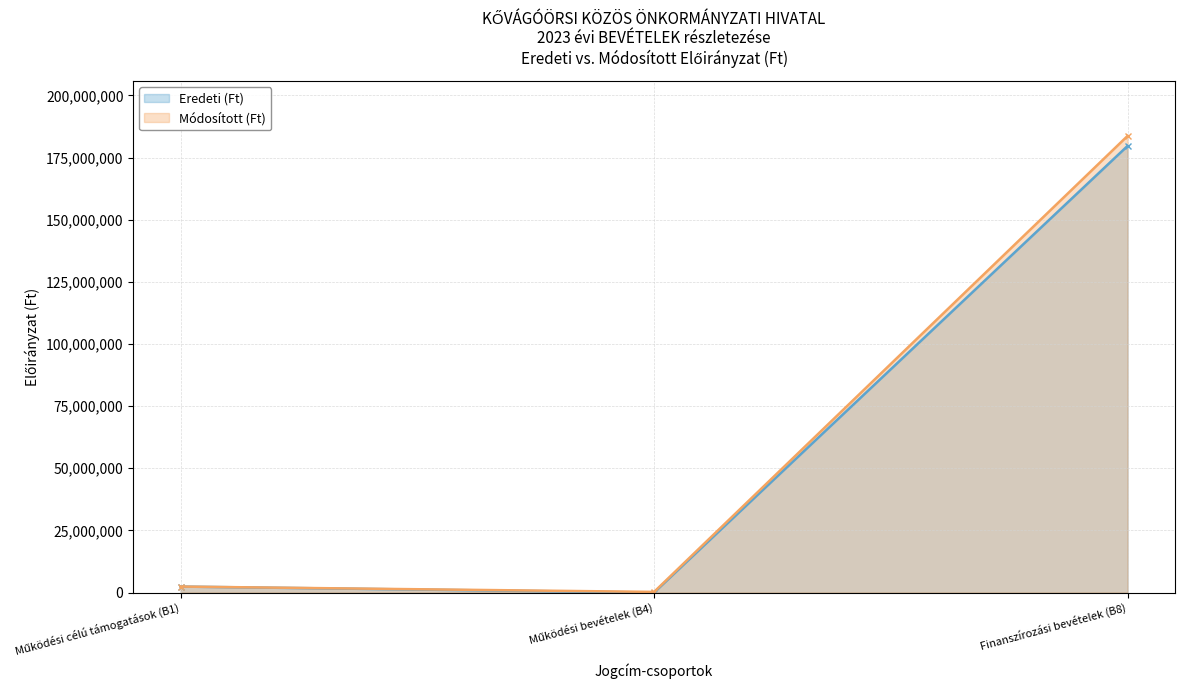

What is the total value across all series at Működési célú támogatások (B1)?

4800000